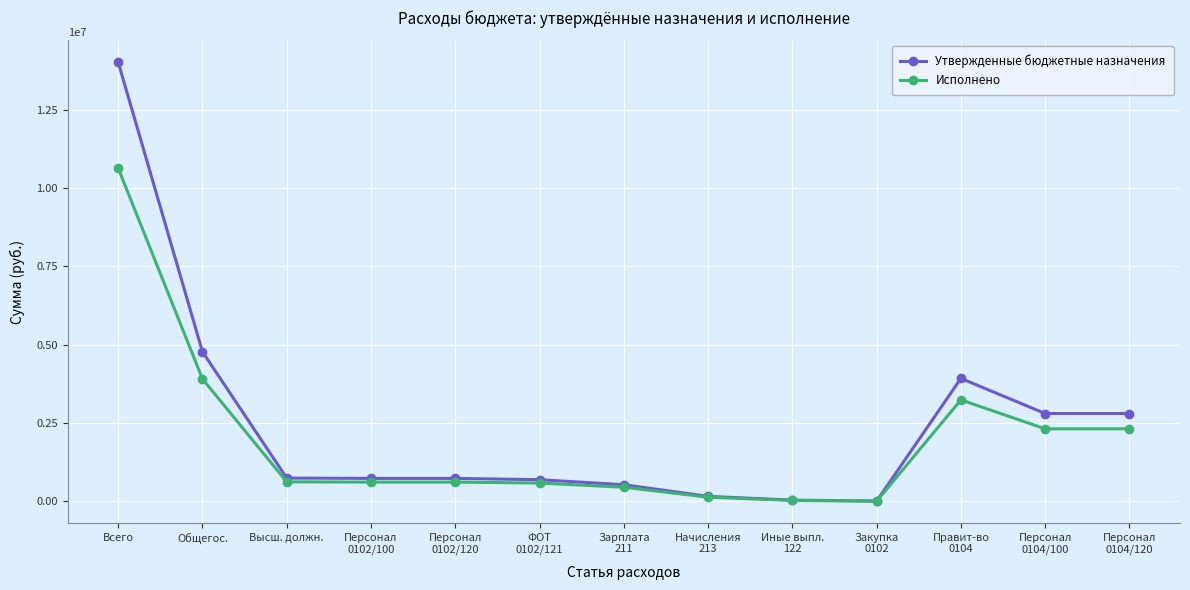

How many values in the Утвержденные бюджетные назначения series are below 733300?

5